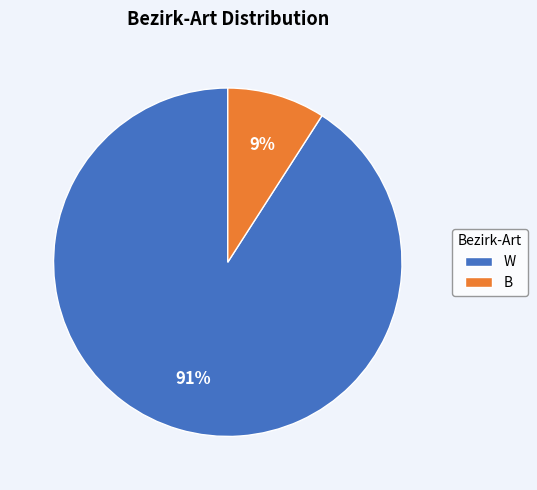

To the nearest percent, what percentage of the pie is W?

91%